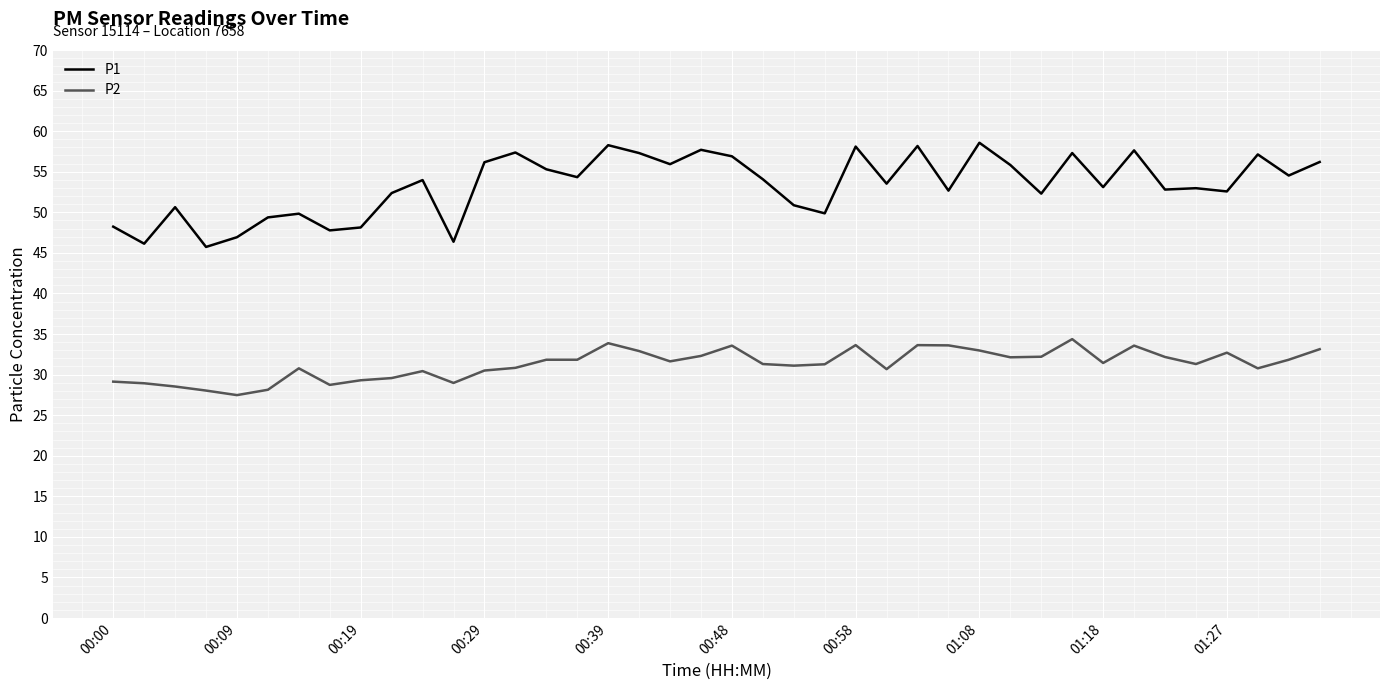

True or false: P2 and P1 cross at least once.

False